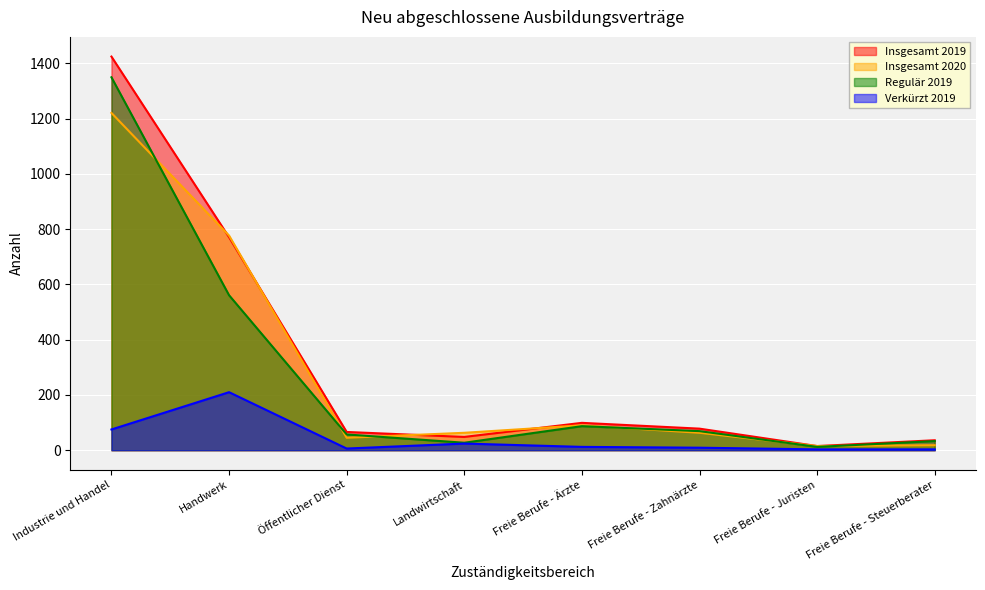

True or false: Insgesamt 2019 has more than 2 points higher than both neighbors.

False